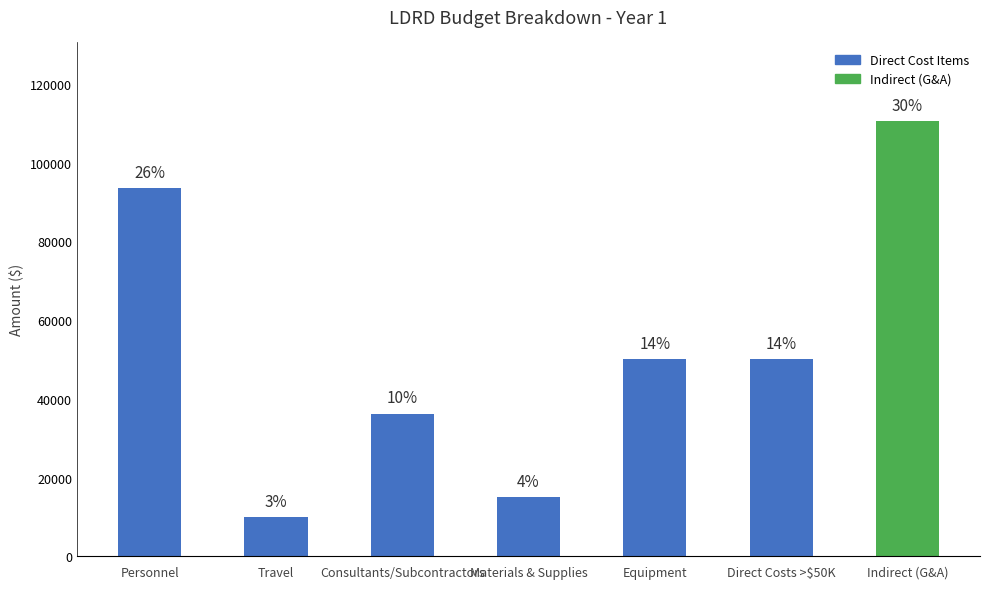

Between Materials & Supplies and Travel, which is larger?

Materials & Supplies